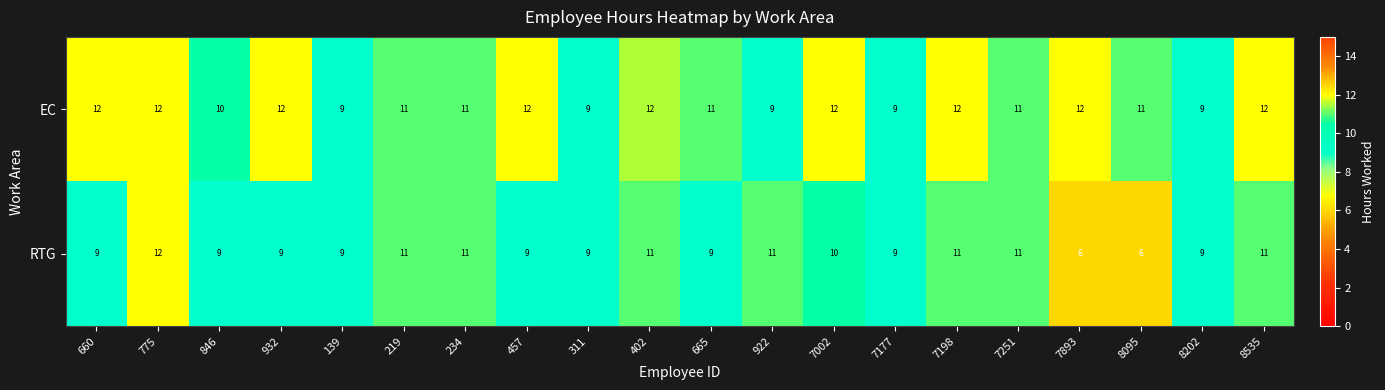

Which series has the widest spread of values?

RTG